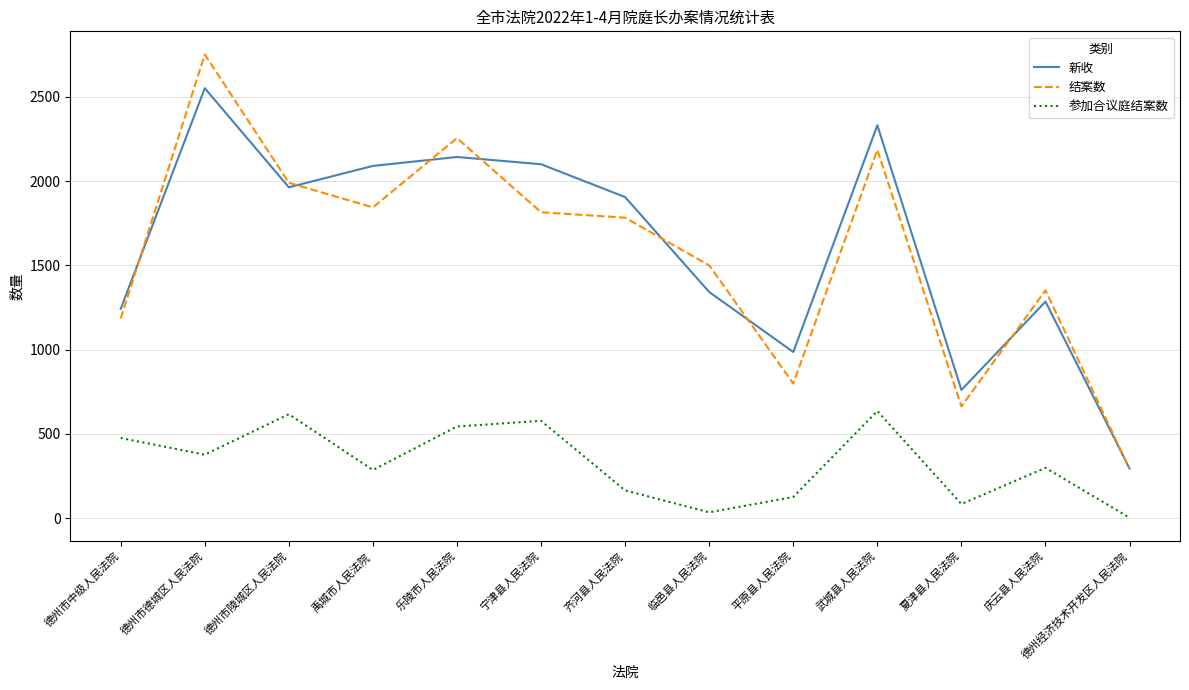

Is the value of 新收 at 临邑县人民法院 greater than the value of 结案数 at 乐陵市人民法院?

No